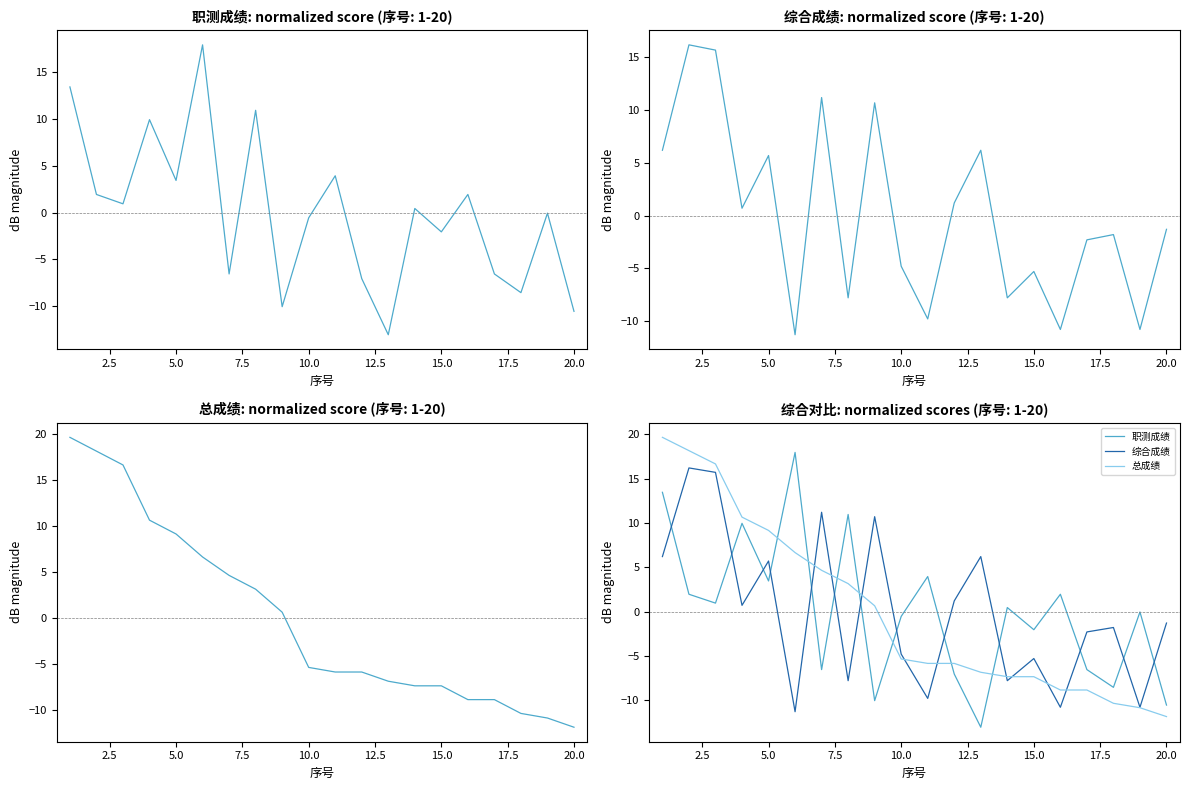

What is the minimum value for 总成绩?

-11.8